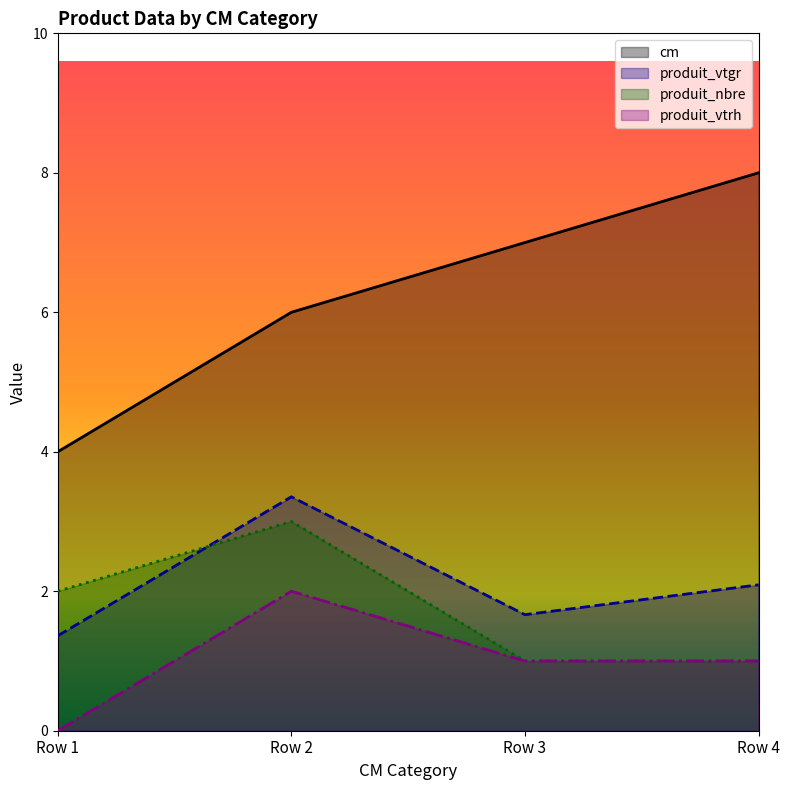

True or false: produit_vtrh and produit_nbre cross at least once.

False